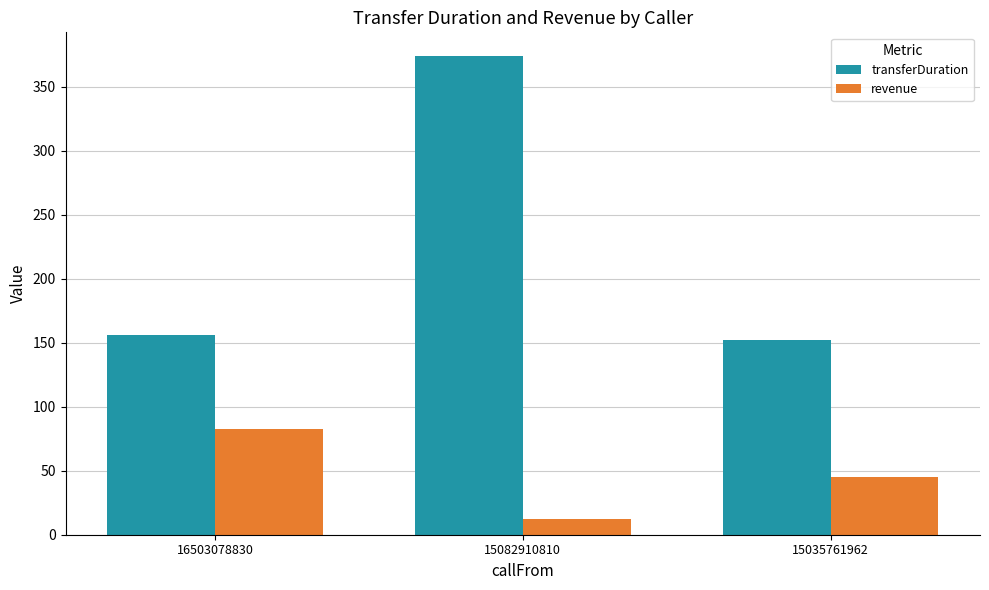

At which label does revenue reach its peak?

16503078830